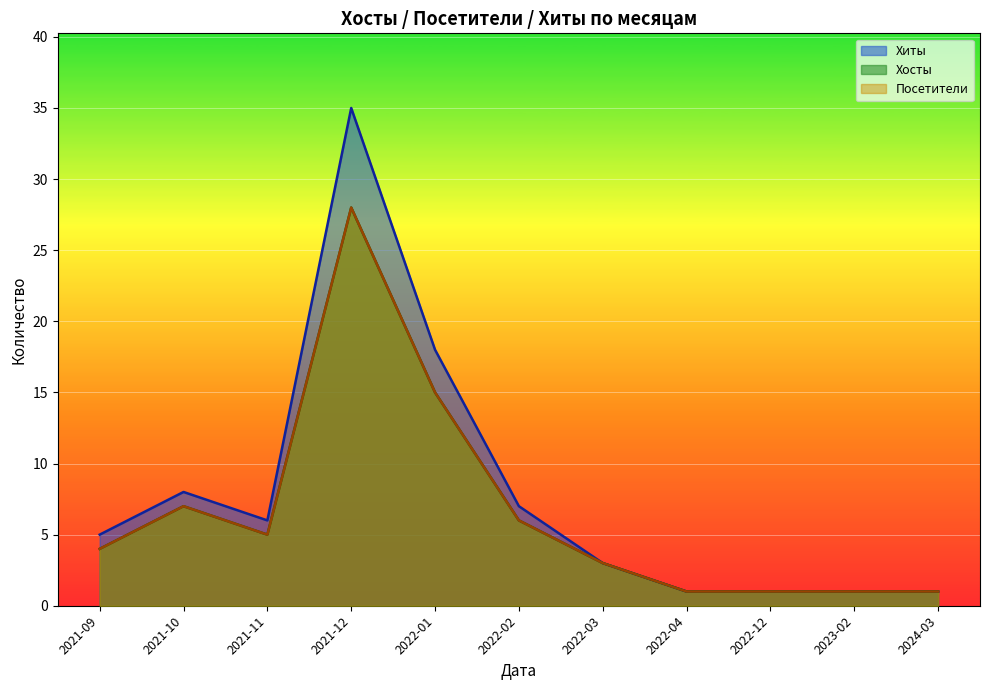

True or false: Хосты and Хиты intersect in this chart.

False